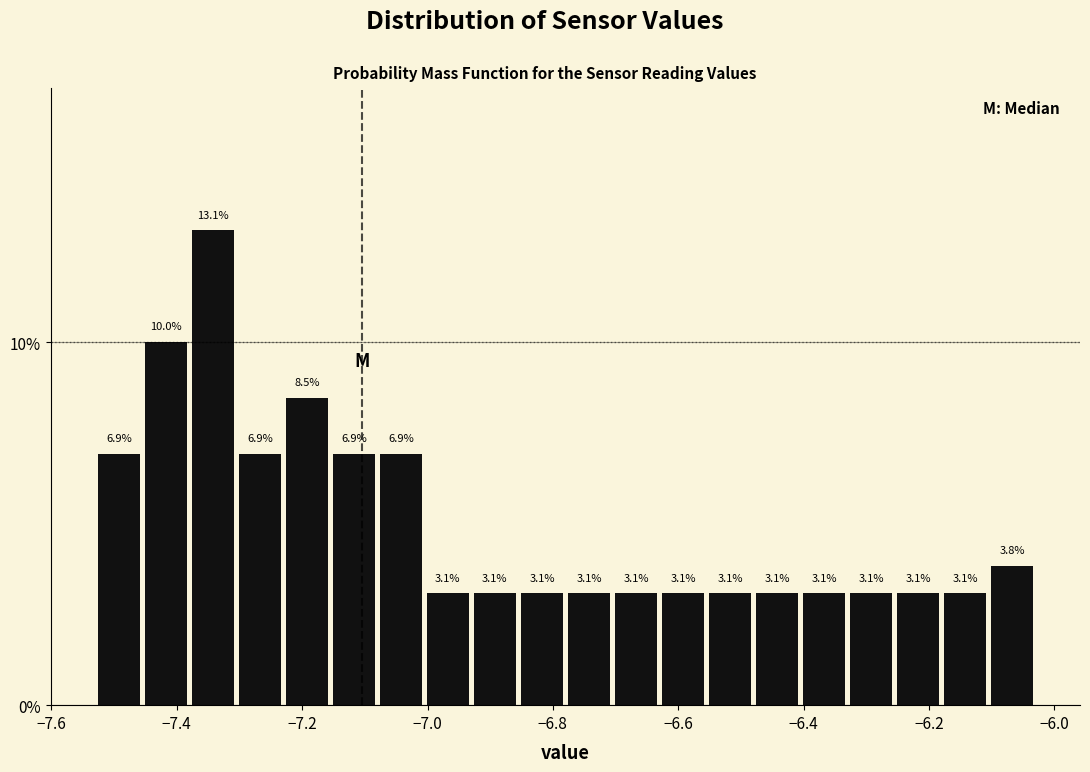

Read against the x-axis, roughly where is the centre of the tallest bar?

-7.34